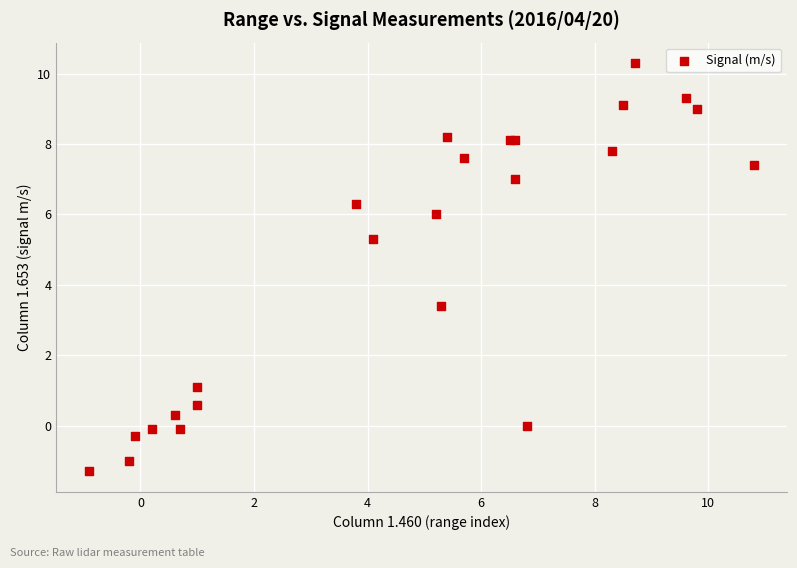

What Y value in the scatter plot is closest to 4?

3.4